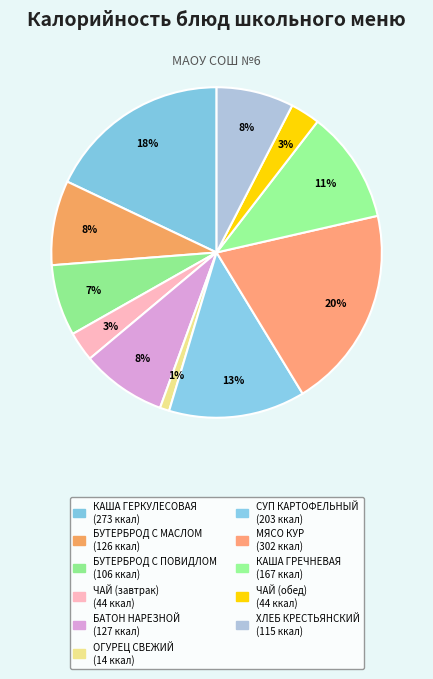

What is the change in value from ЧАЙ (завтрак) to ОГУРЕЦ СВЕЖИЙ?

-30